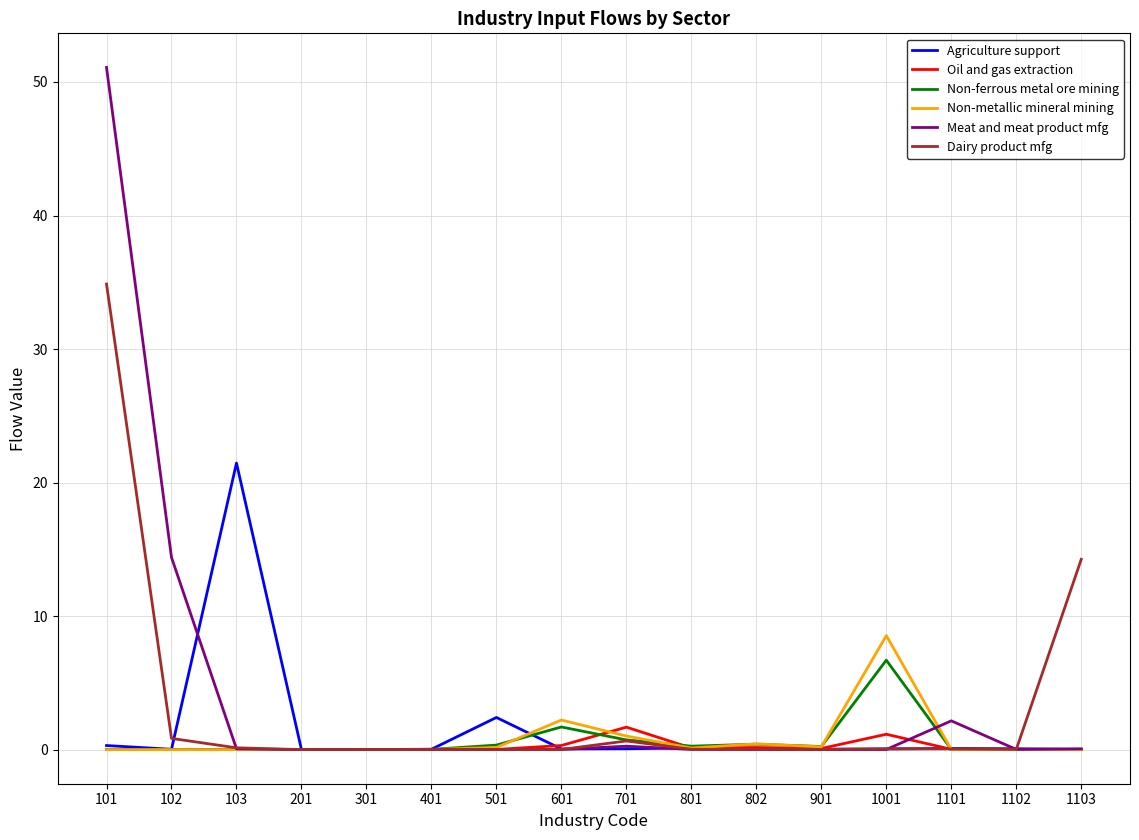

True or false: Dairy product mfg has a value of 0.0 at 301.

True